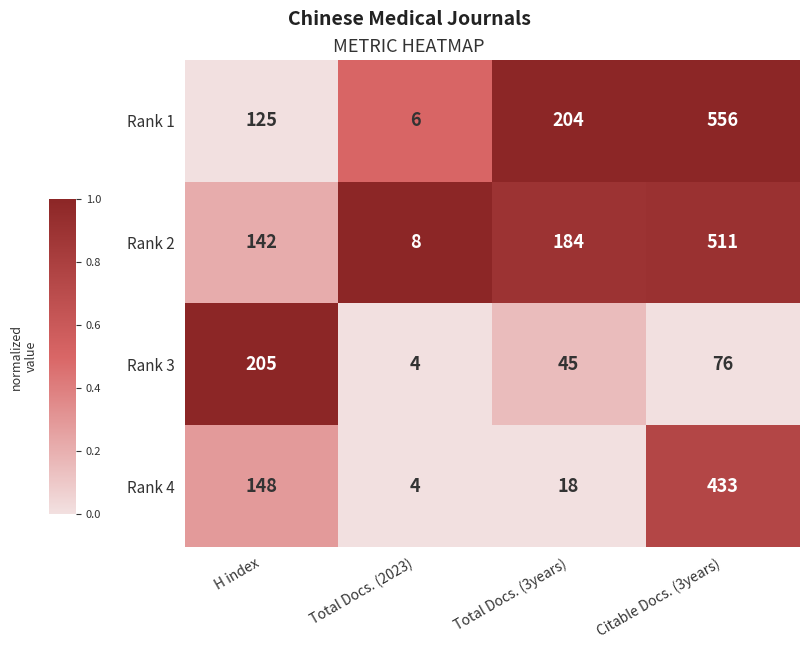

At Citable Docs. (3years), list the series in order from smallest to largest.

Rank 3, Rank 4, Rank 2, Rank 1